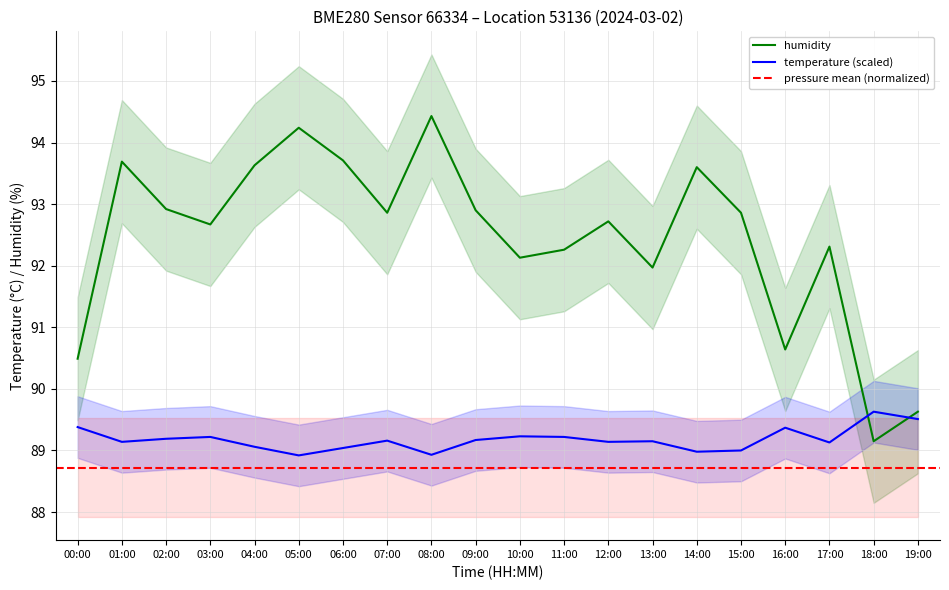

True or false: temperature and humidity cross at least once.

True